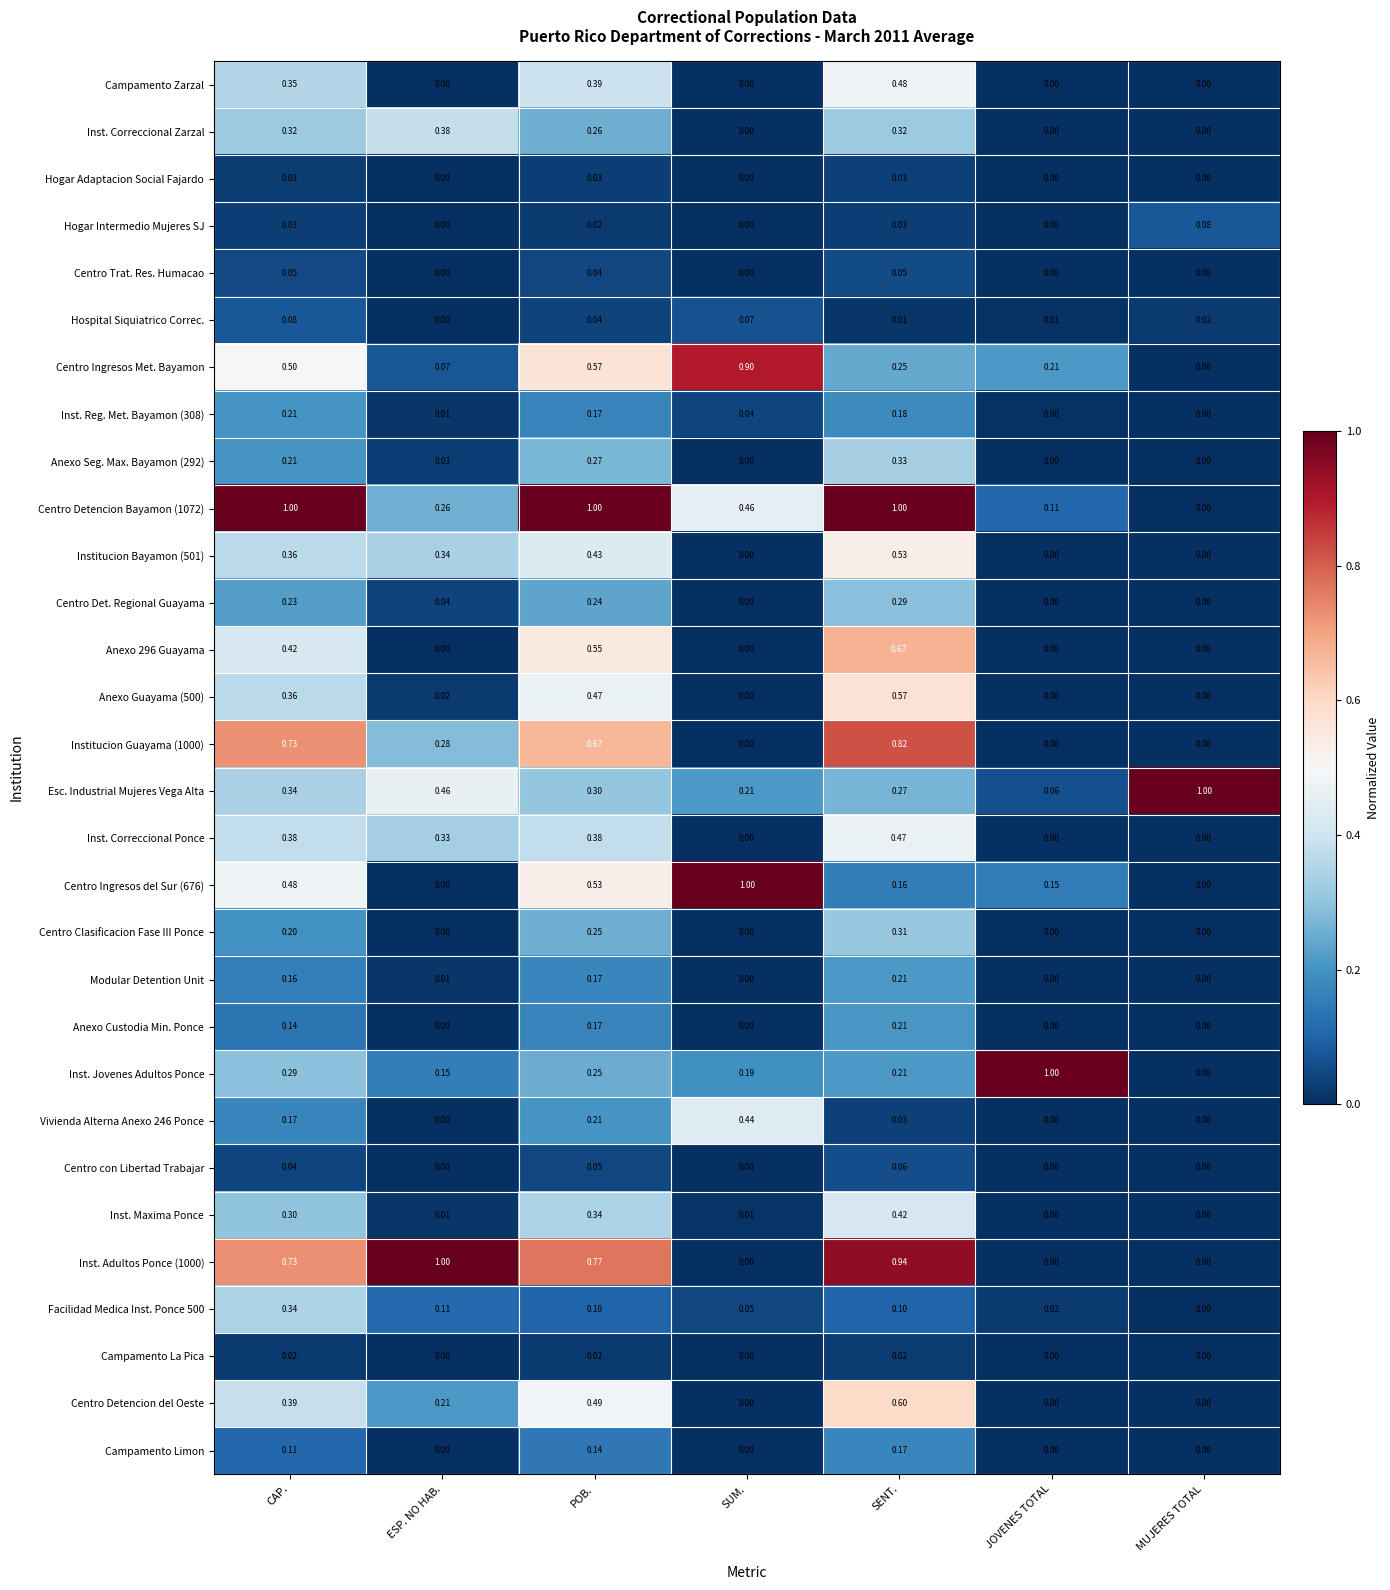

How many series are shown in this chart?

30